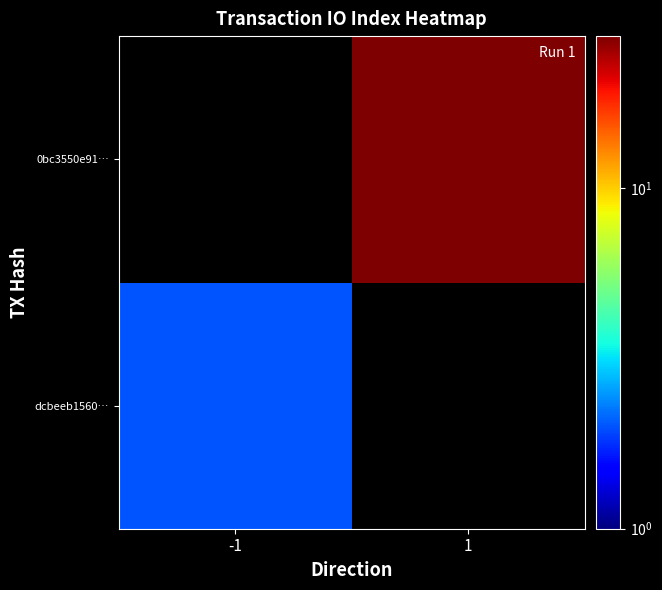

At which label is dcbeeb1560… closest to 2?

-1